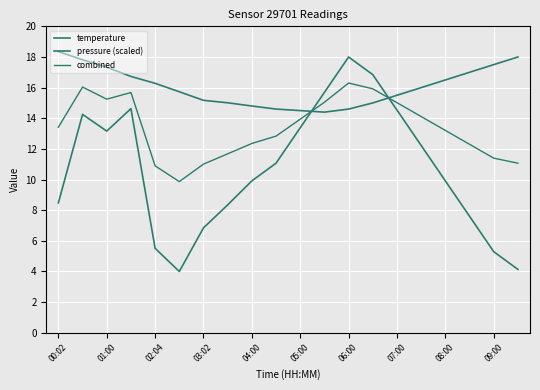

Does the chart have visible grid lines?

Yes